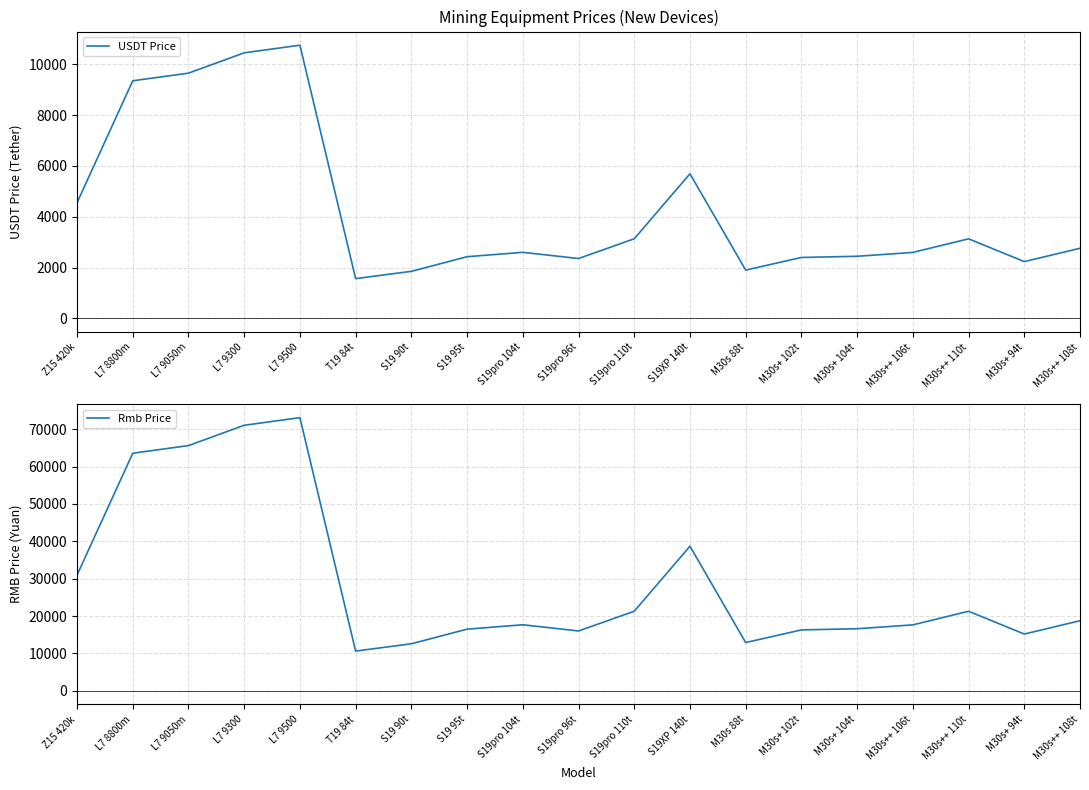

What is the label of the 18th point from the right?

L7 8800m